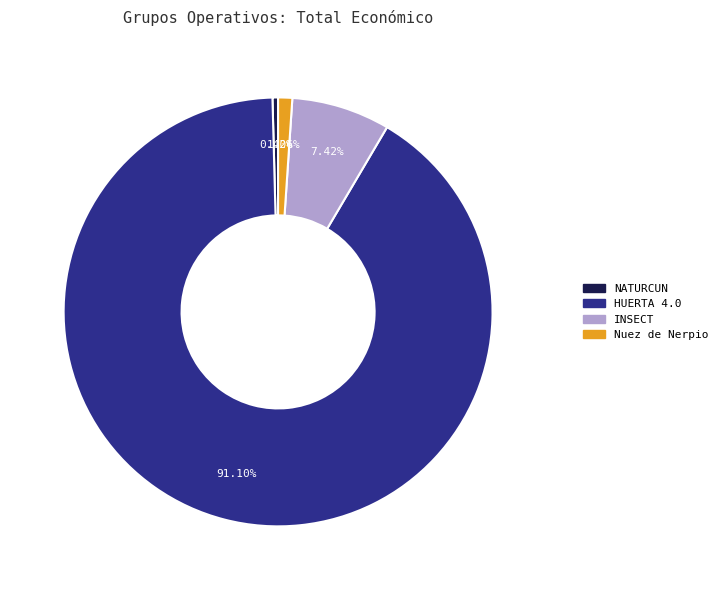

Combined, do Nuez de Nerpio and NATURCUN account for over 50%?

No